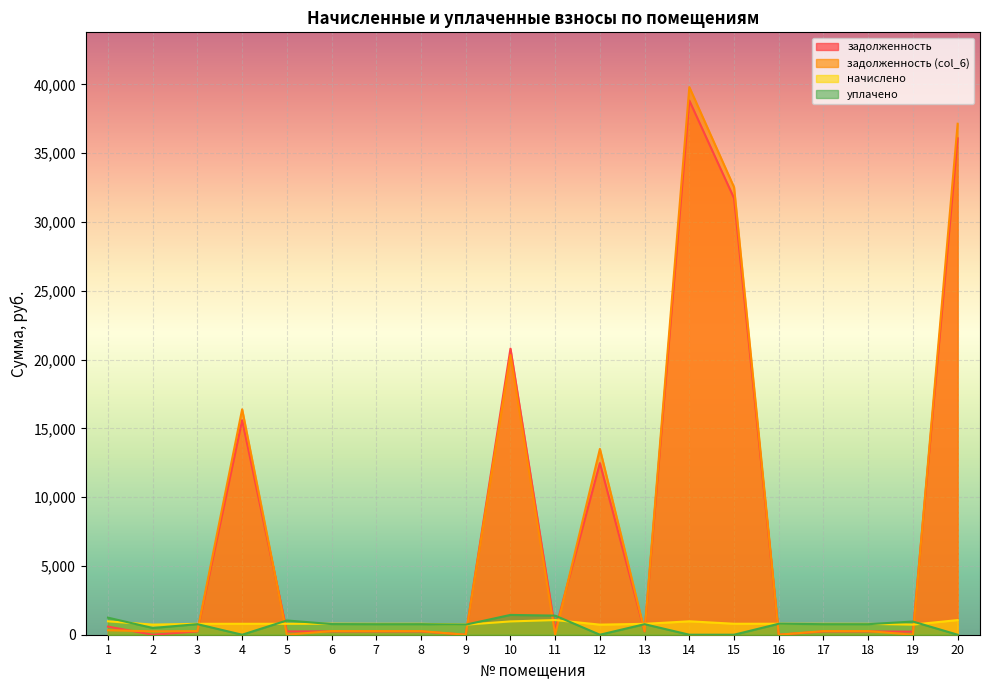

How many data points in задолженность are less than 240?

10